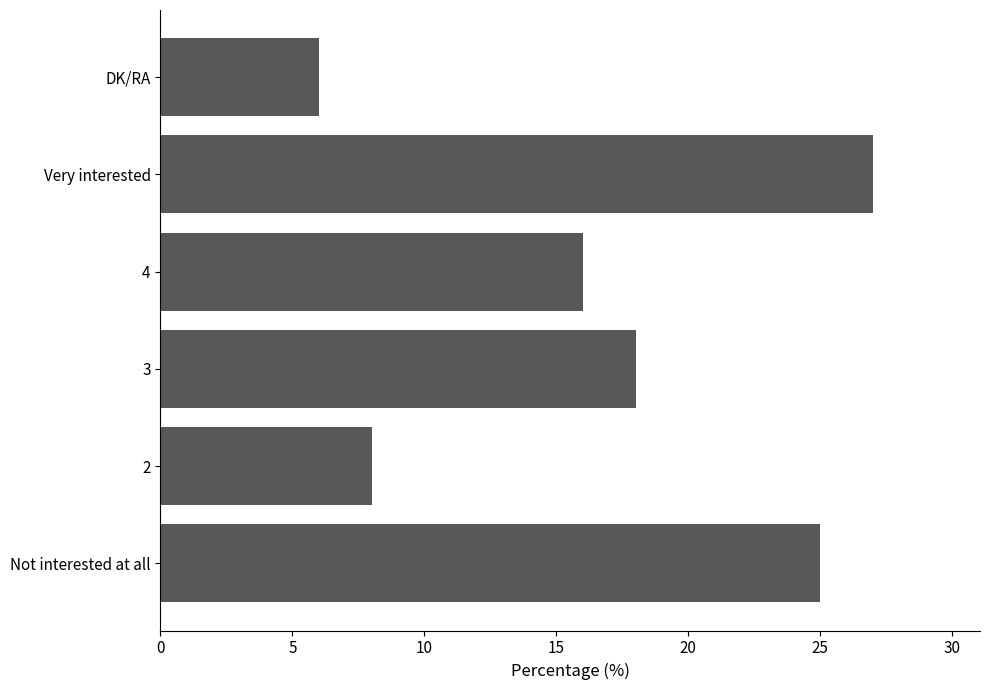

How many values are below 18?

3